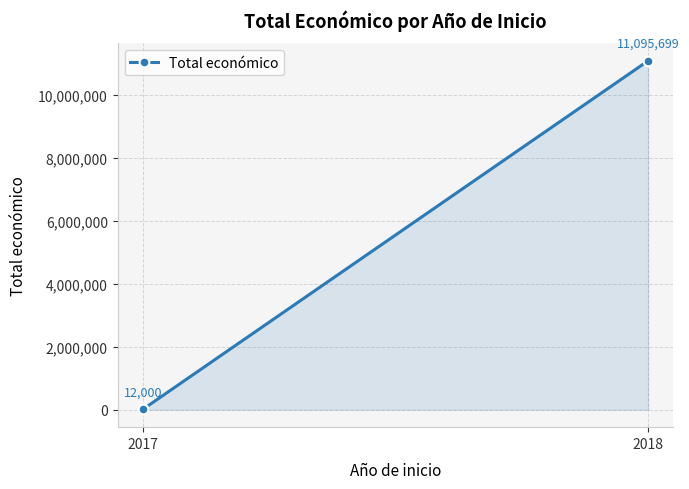

List the labels in order of value, smallest first.

2017, 2018